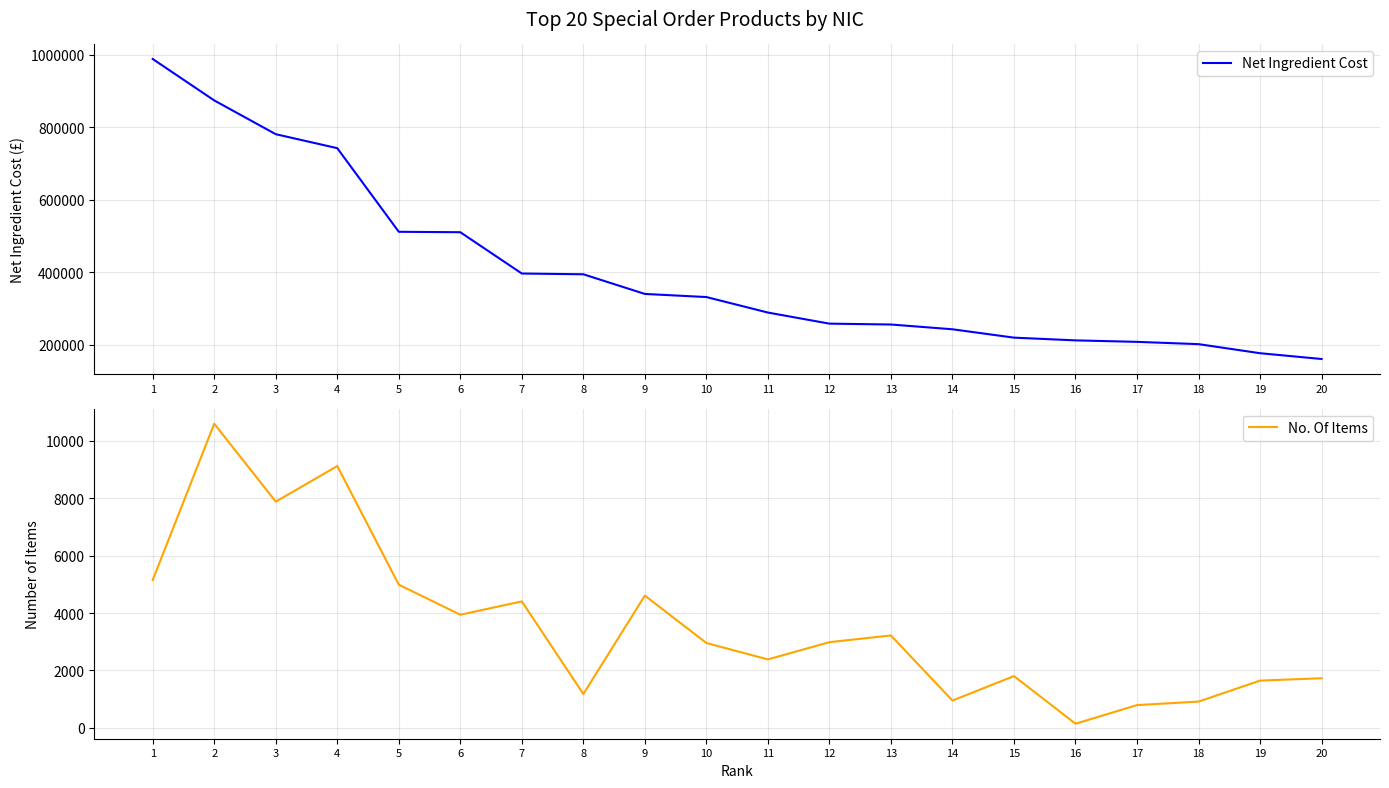

Rank the series by their average value, from highest to lowest.

Net Ingredient Cost, No. Of Items